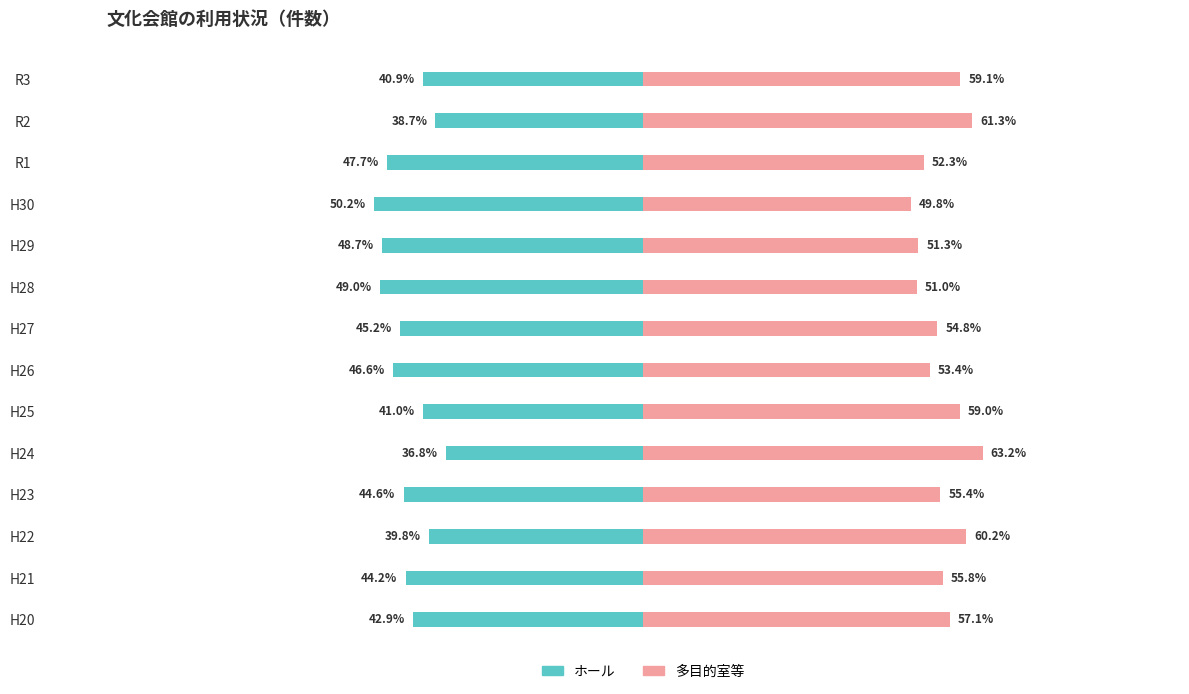

Is the value of ホール at H23 greater than the value of 多目的室等 at R2?

No